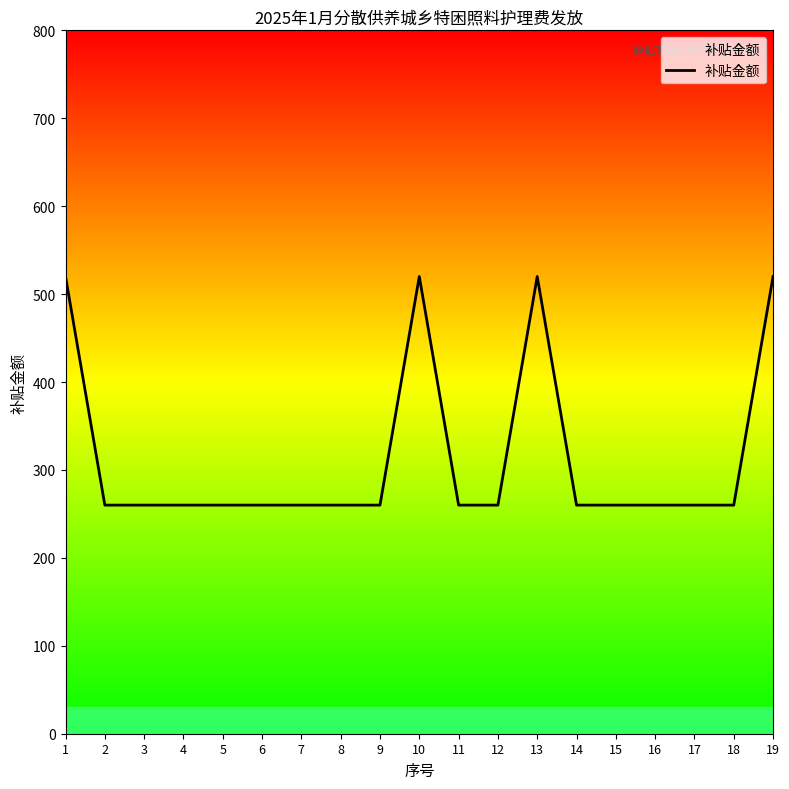

Reading right to left, list all the values displayed in this chart.

19=520	18=260	17=260	16=260	15=260	14=260	13=520	12=260	11=260	10=520	9=260	8=260	7=260	6=260	5=260	4=260	3=260	2=260	1=520